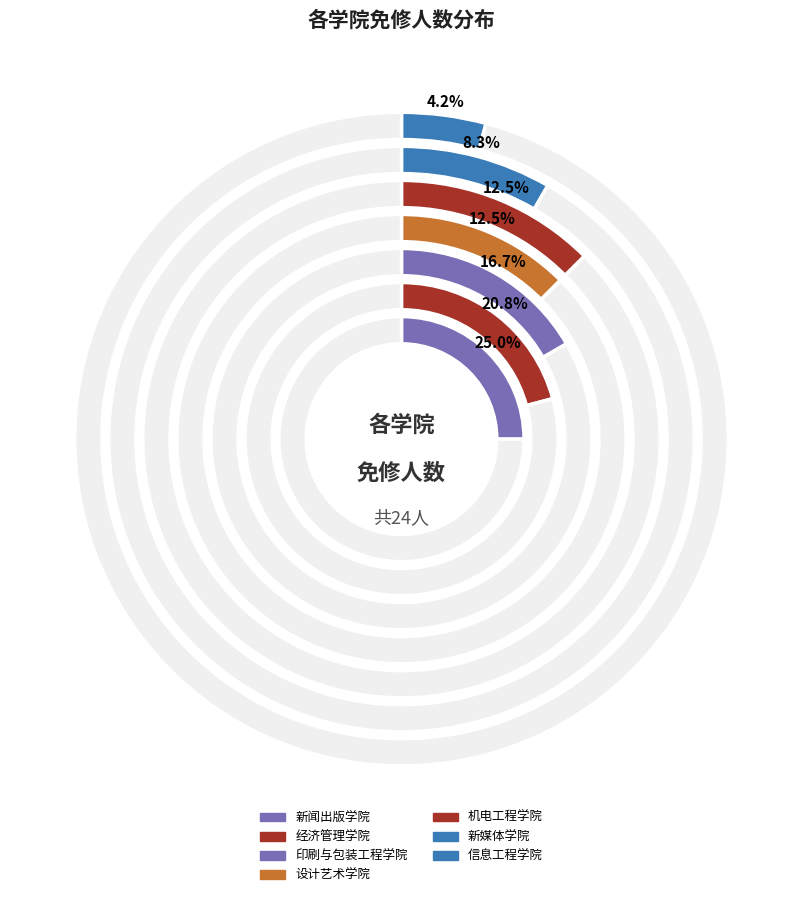

Is it true that 新媒体学院 is 8% of the pie?

True